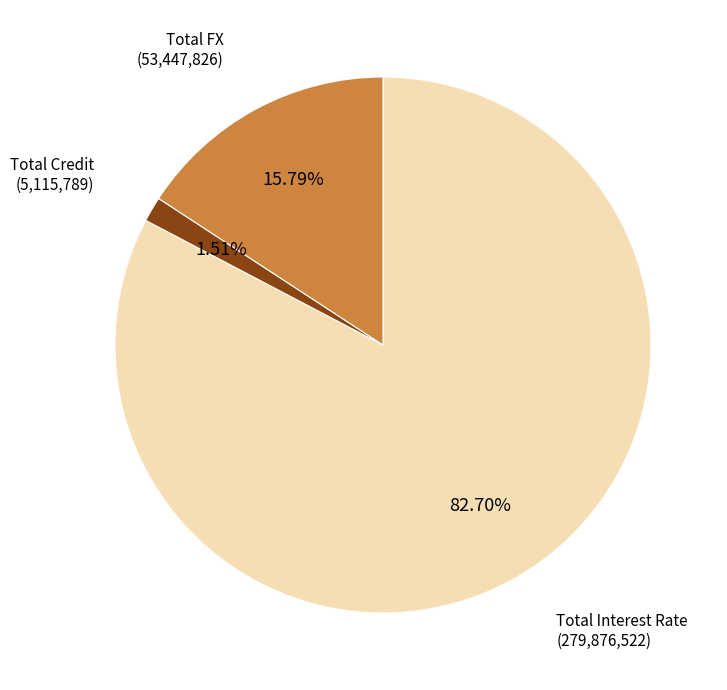

To the nearest percent, what is the difference between the Total Interest Rate and Total FX slice percentages?

67%